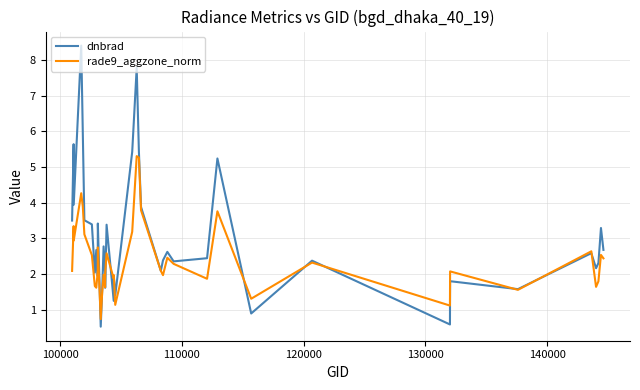

Which series has the largest range (max minus min)?

dnbrad